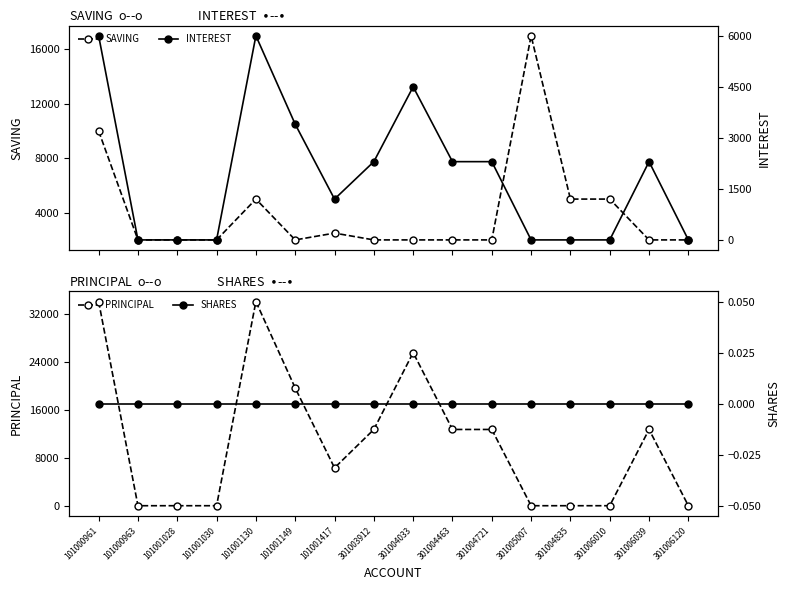

Which series has the largest total across all categories?

PRINCIPAL